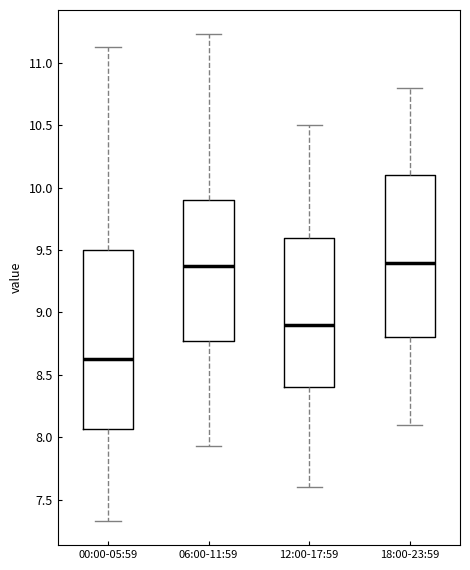

Comparing the boxes themselves (not the whiskers), which one is the tallest?

00:00-05:59